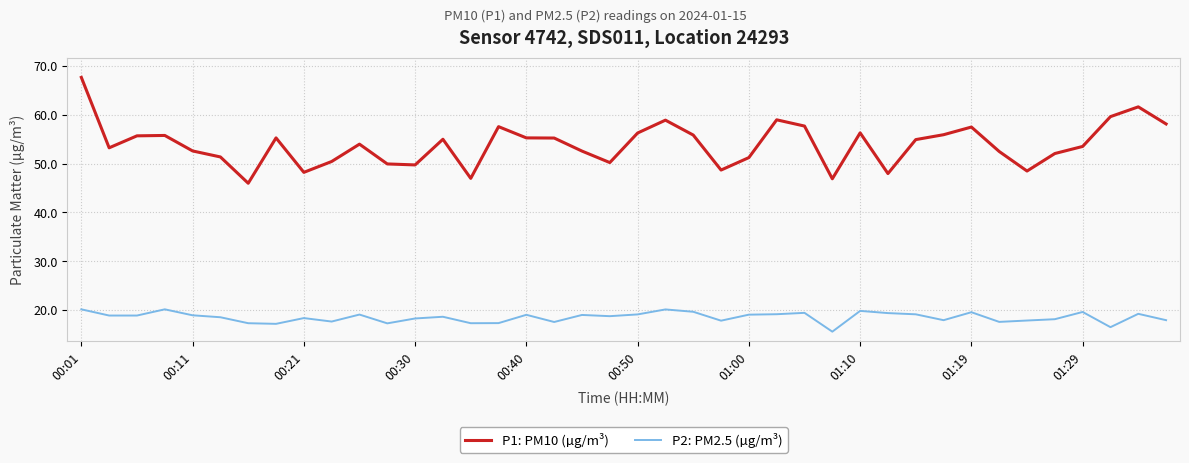

True or false: P1: PM10 (µg/m³) and P2: PM2.5 (µg/m³) cross at least once.

False